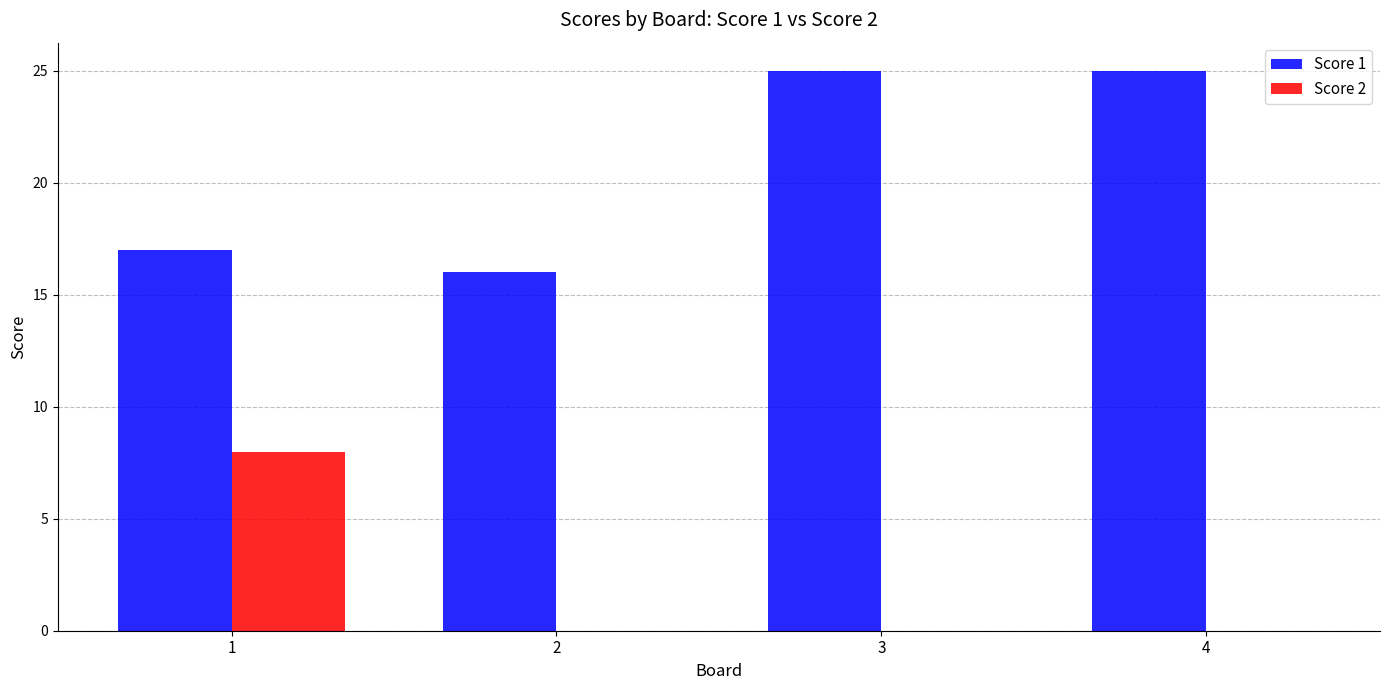

What is the sum of all Score 1 values?

83